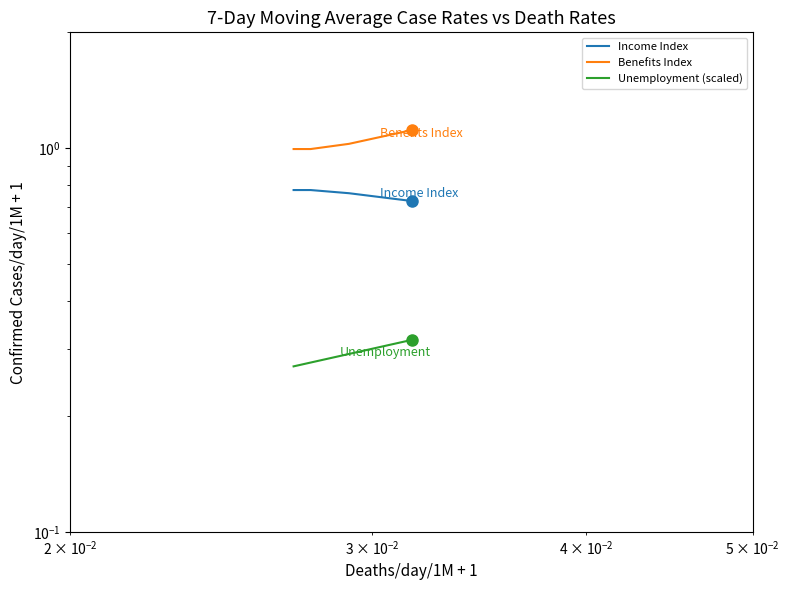

True or false: Unemployment (scaled) has more than 2 points higher than both neighbors.

False